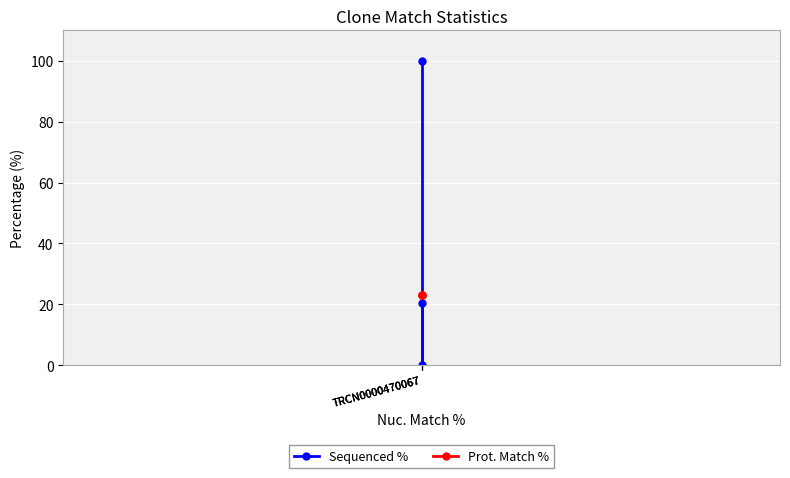

What is the difference between the maximum and minimum values in the Sequenced % series?

100.0